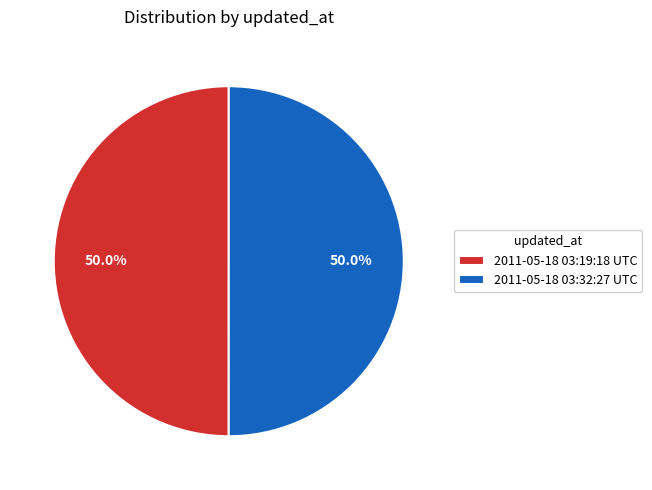

True or false: 2011-05-18 03:19:18 UTC accounts for 50% of the total.

True